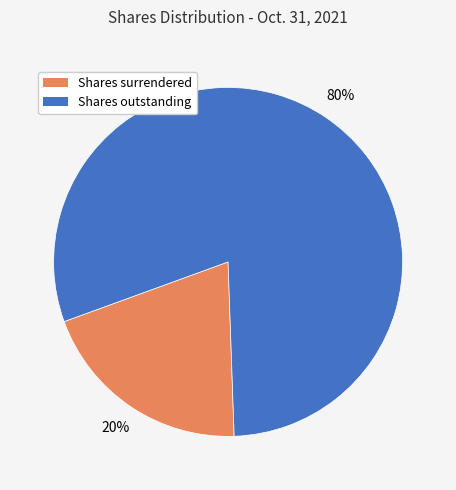

Is there a majority slice in this chart?

Yes